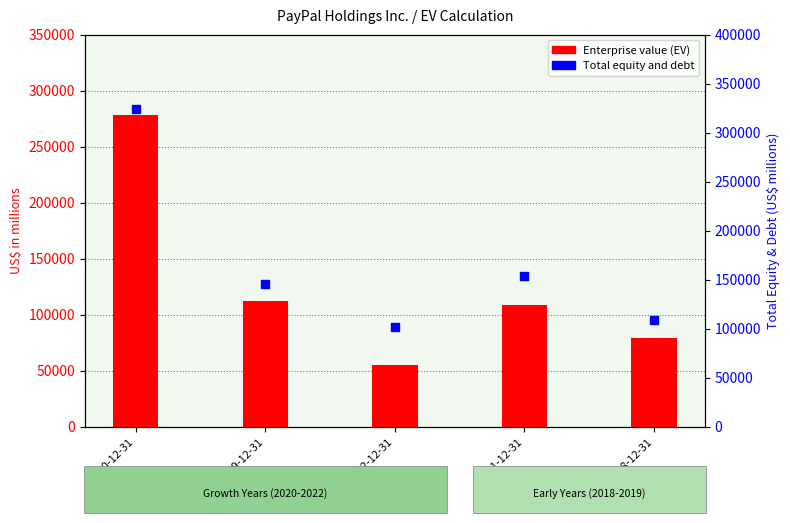

Which series reaches the maximum Y coordinate?

Total equity and debt